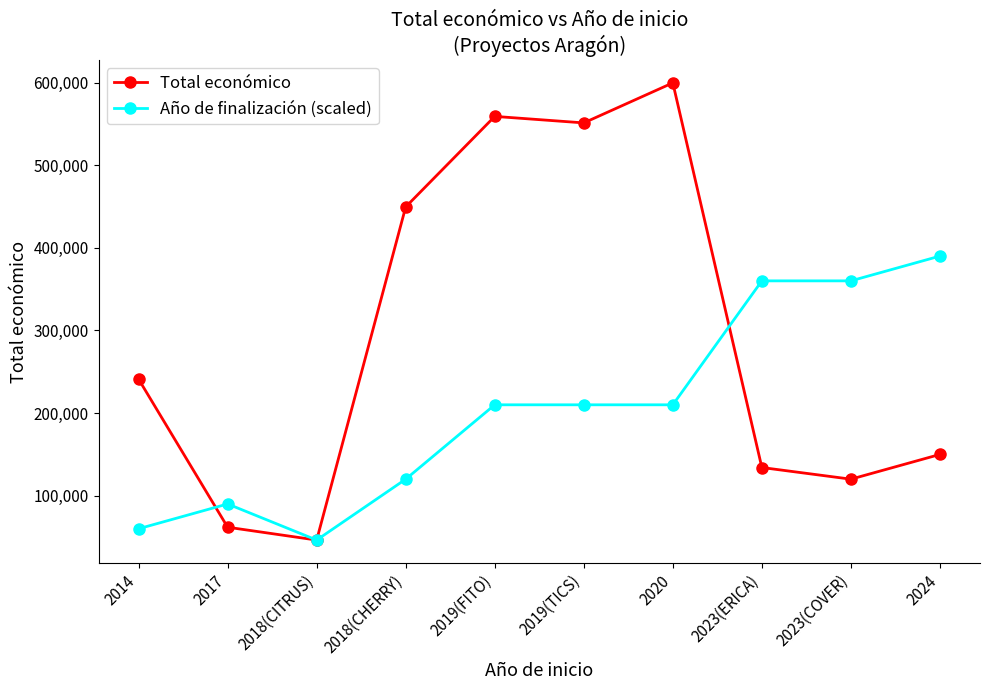

At 2024, list the series in order from smallest to largest.

Total económico, Año de finalización (scaled)